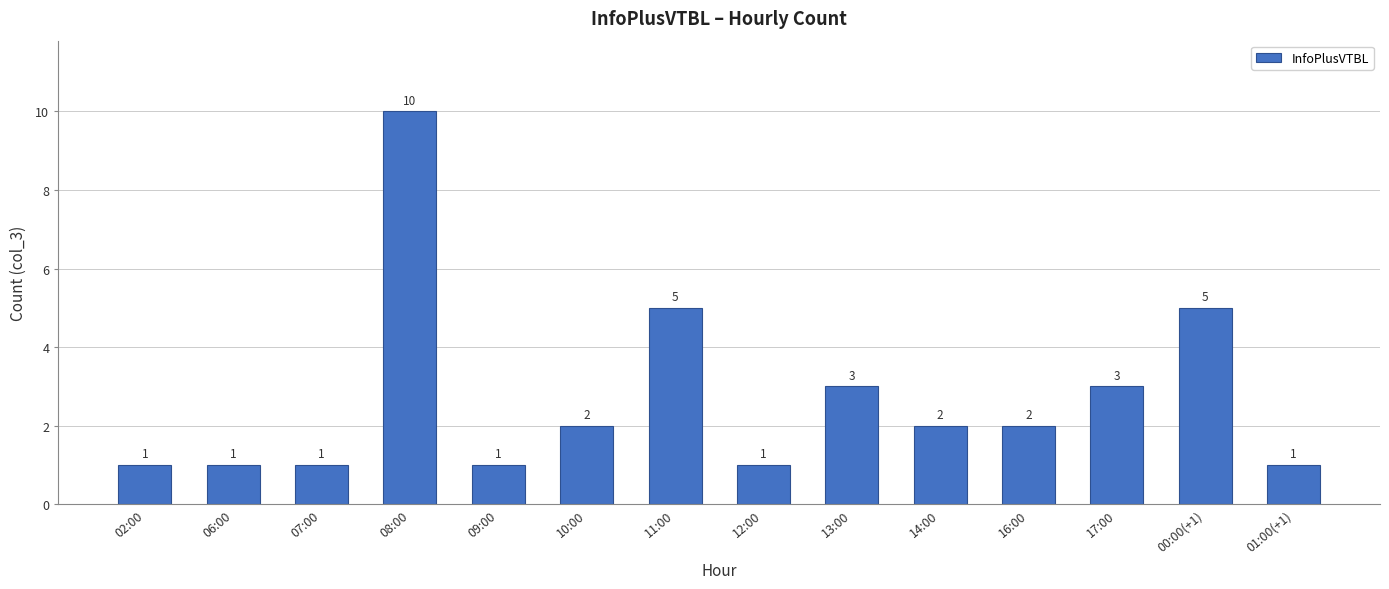

Which category has the highest value across all series?

08:00